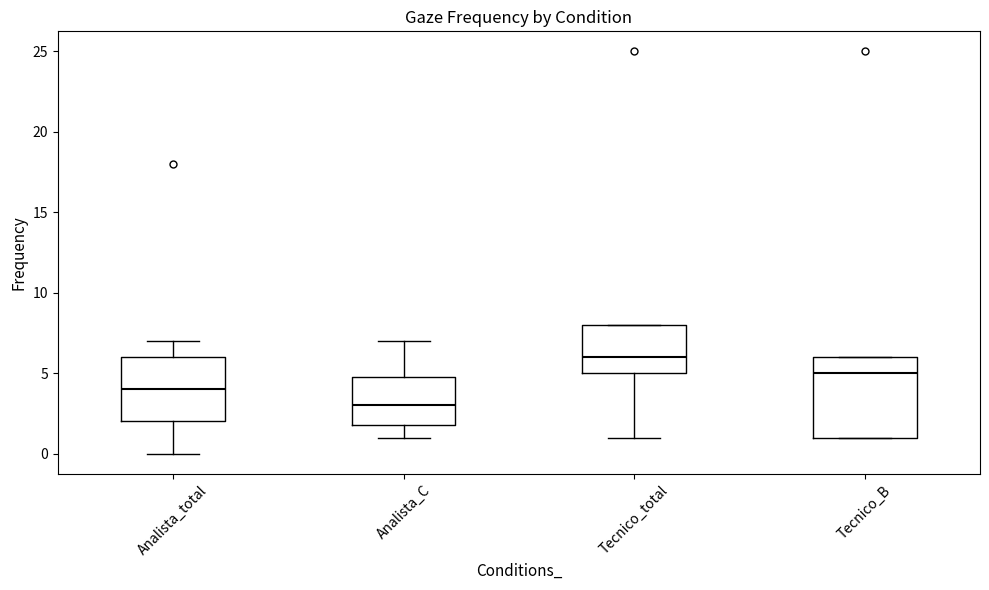

Which box is the tallest, from its lower edge to its upper edge?

Tecnico_B